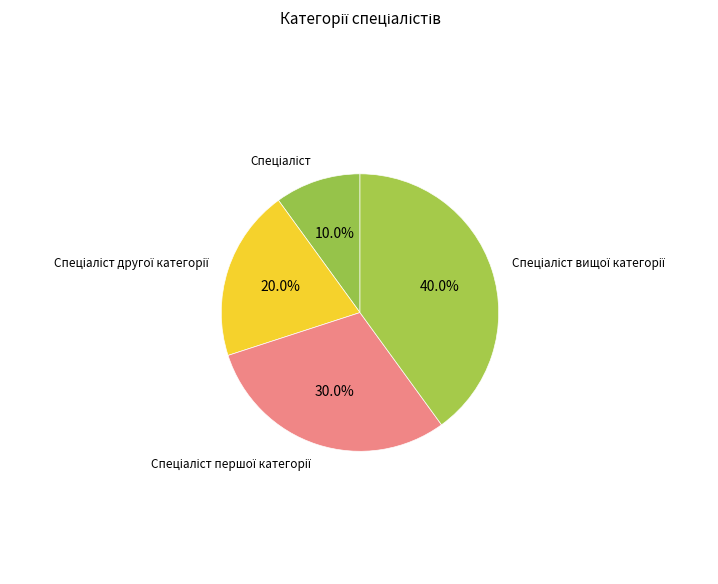

How many slices are in this pie chart?

4